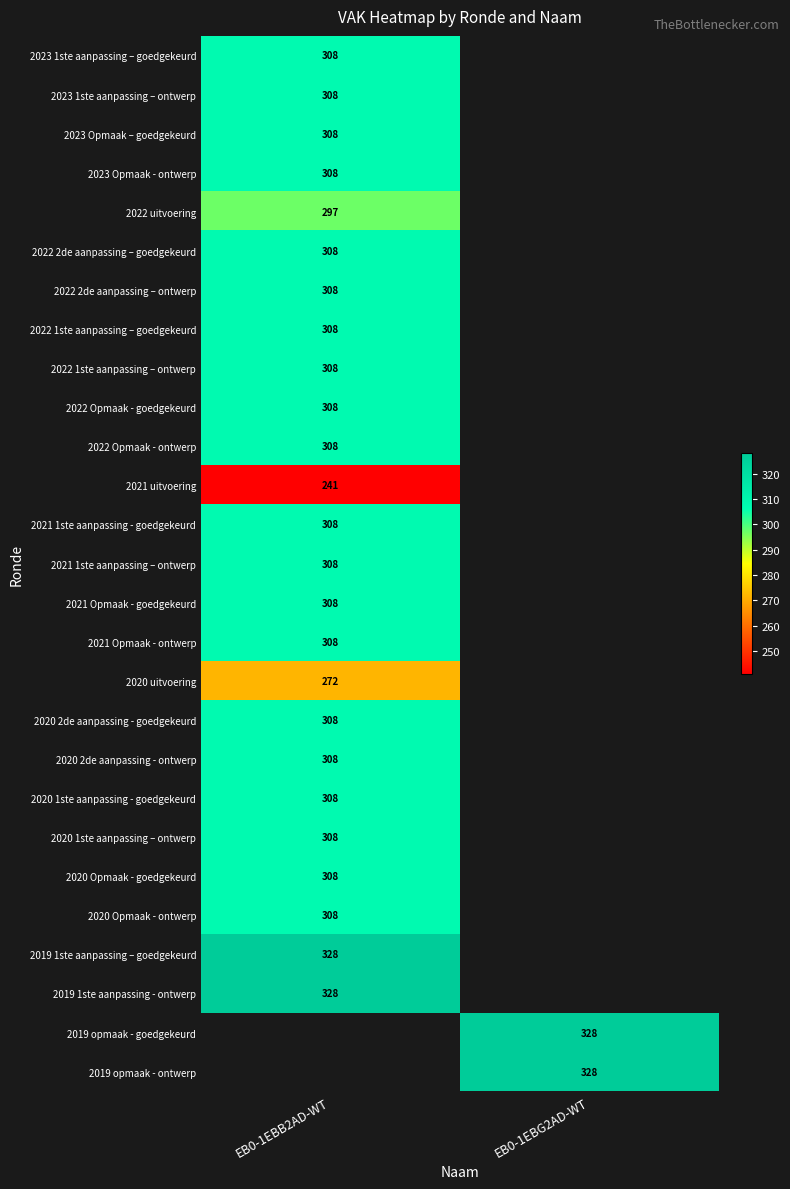

The 2022 2de aanpassing – goedgekeurd series shows 70.0 at EB0-1EBB2AD-WT. True or false?

False